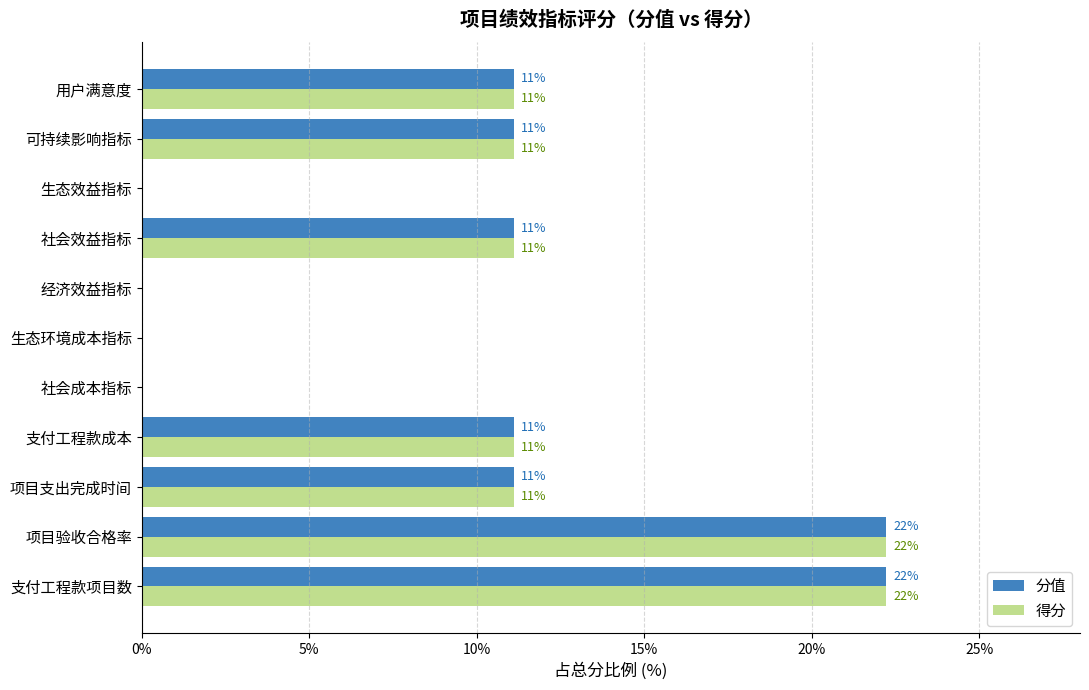

What are all the series names shown in the legend?

分值, 得分